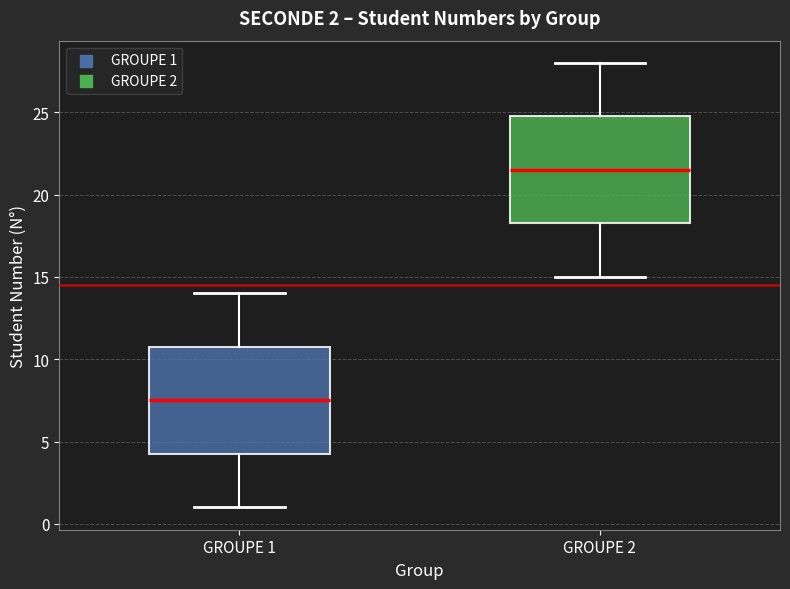

Which box's median line is the highest?

GROUPE 2